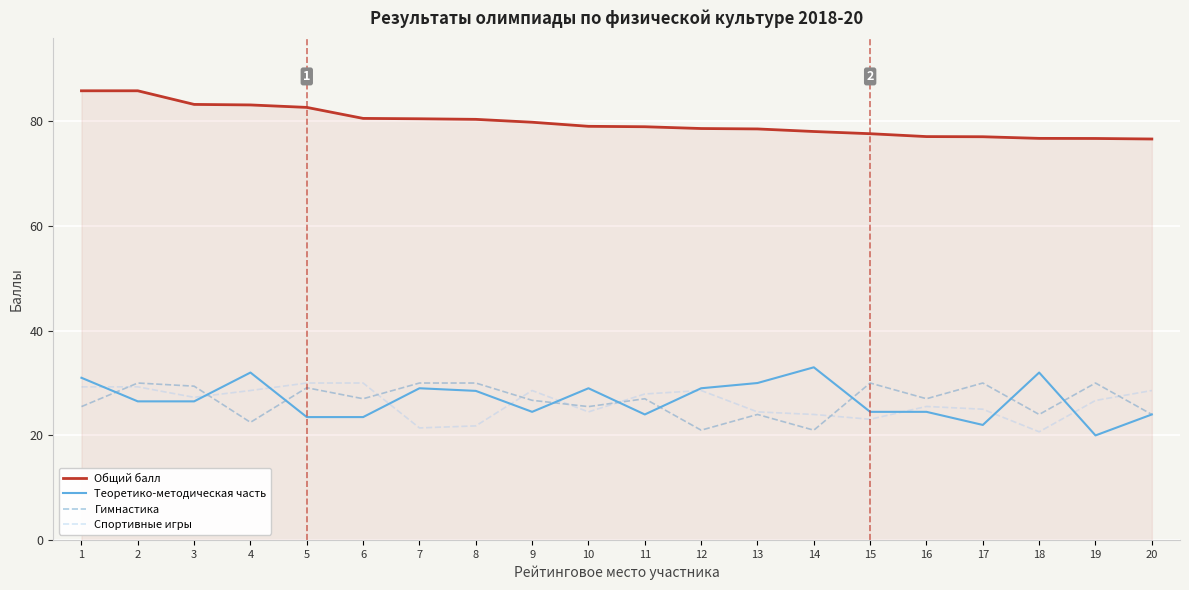

What is the minimum value for Общий балл?

76.6